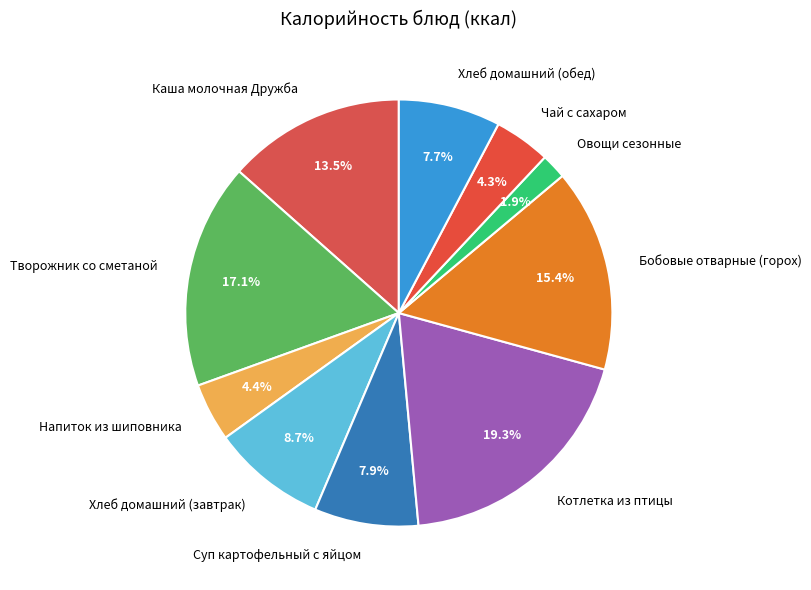

True or false: Суп картофельный с яйцом accounts for 1% of the total.

False